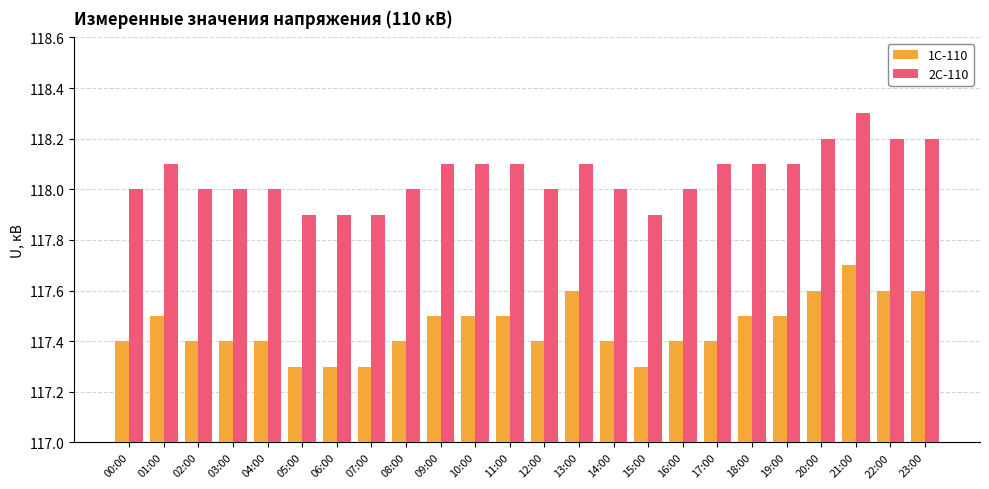

What is the value of the 2С-110 bar at the 7th from the left?

117.9